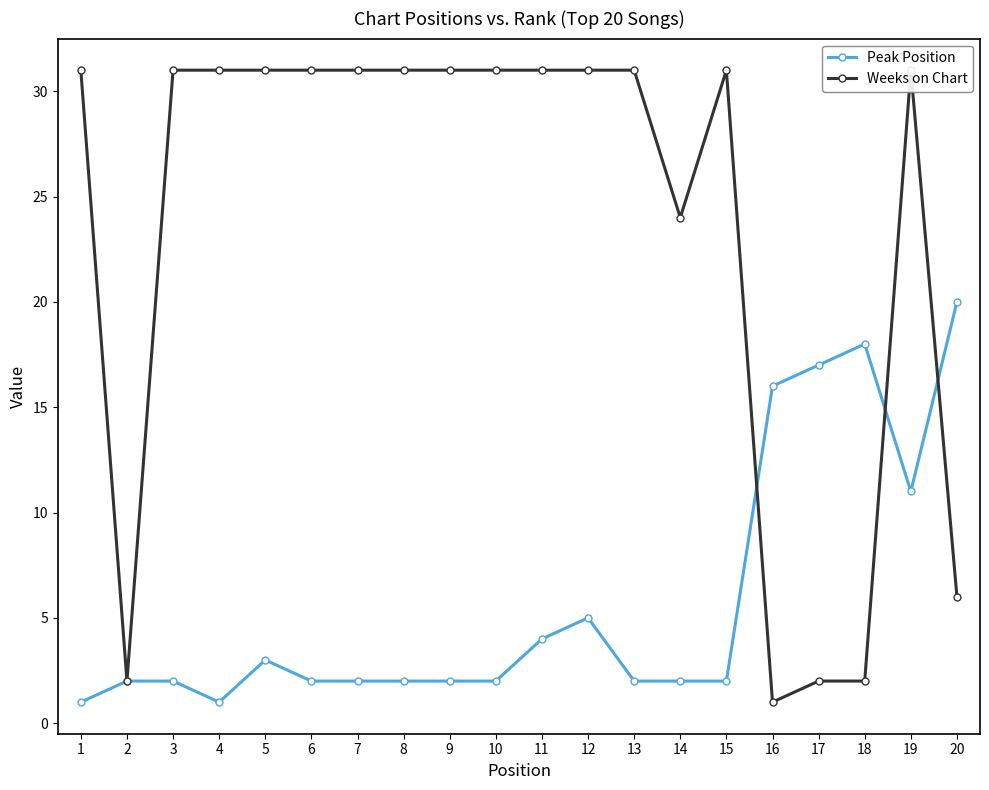

What is the value of the Peak Position point at the 18th from the left?

18